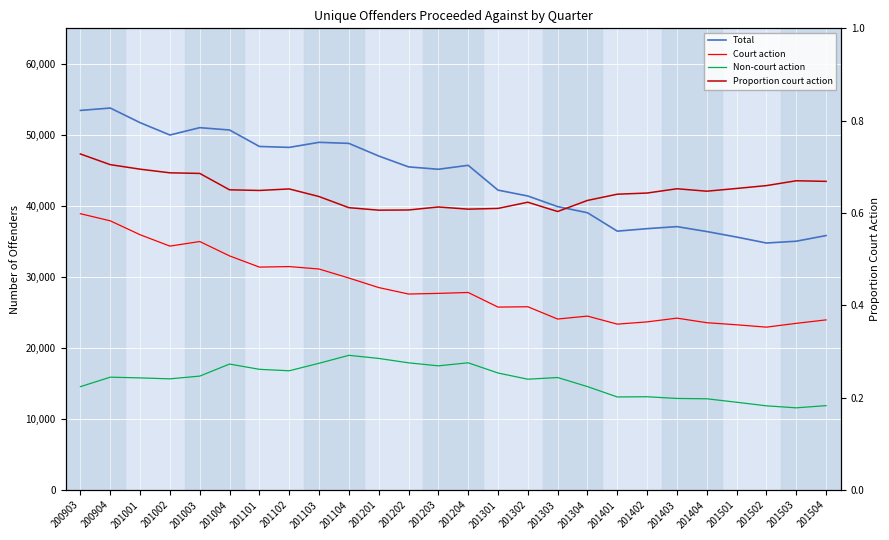

Rank the series by their maximum value, from lowest to highest.

Proportion court action, Non-court action, Court action, Total